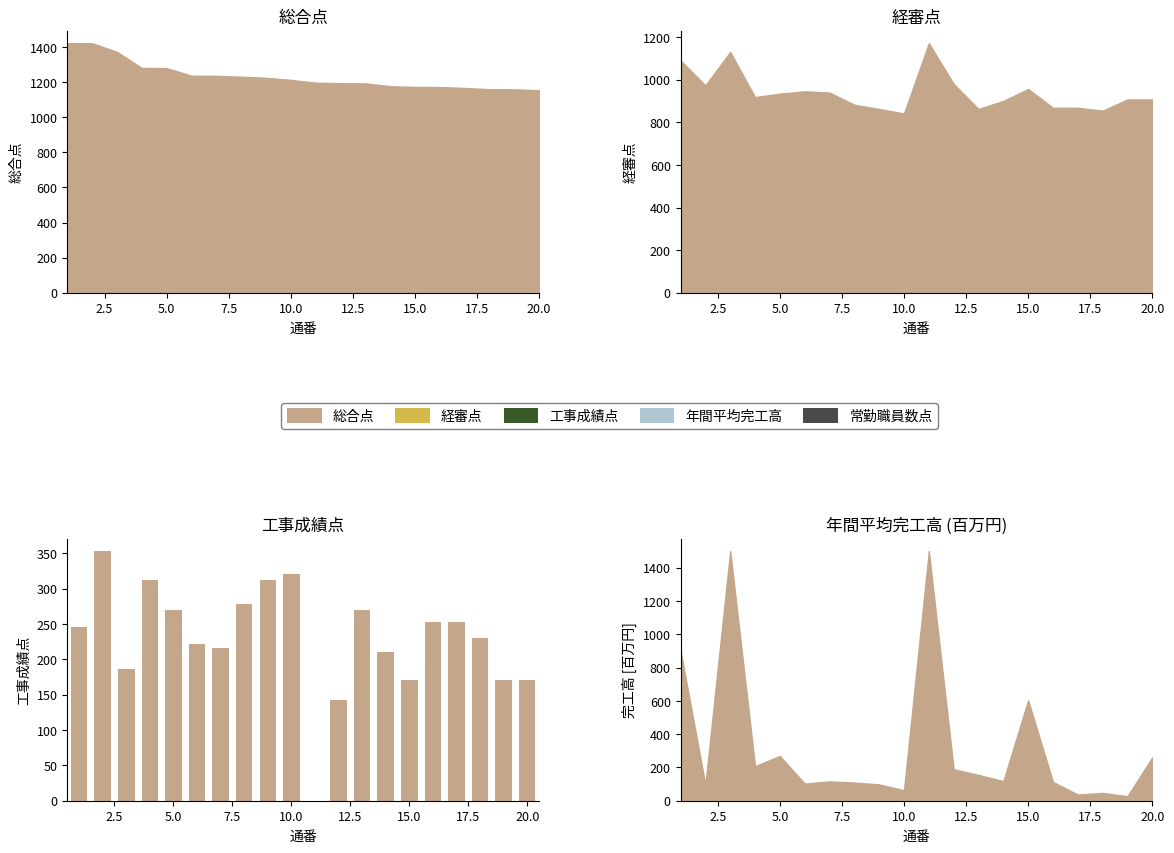

What is the sum of all values?

4589